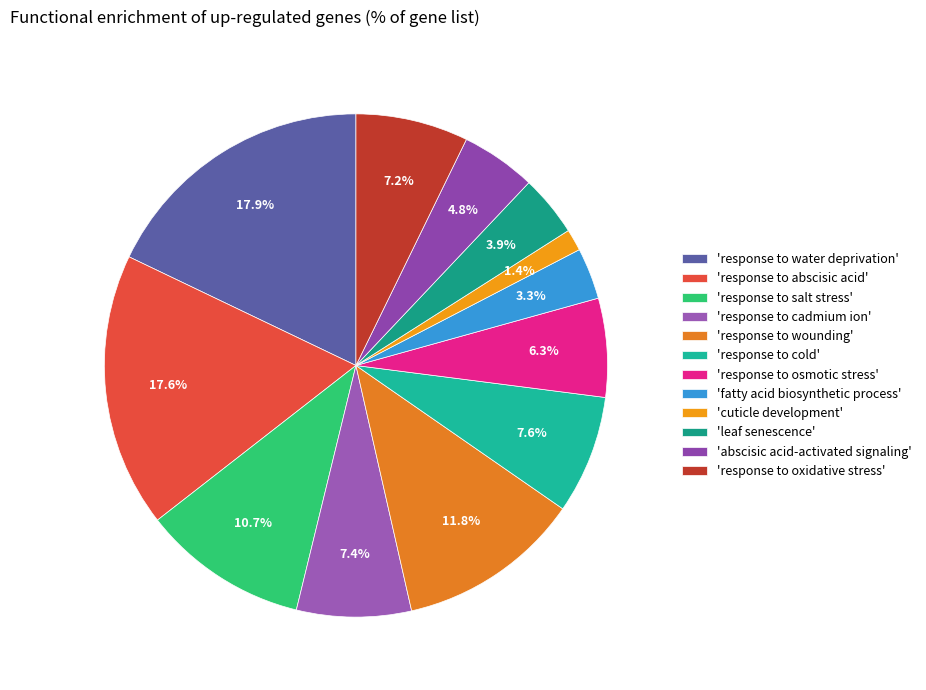

Rank the categories by value from highest to lowest.

GO:0009414~response to water deprivation, GO:0009737~response to abscisic acid, GO:0009611~response to wounding, GO:0009651~response to salt stress, GO:0009409~response to cold, GO:0046686~response to cadmium ion, GO:0006979~response to oxidative stress, GO:0006970~response to osmotic stress, GO:0009738~abscisic acid-activated signaling, GO:0010150~leaf senescence, GO:0006633~fatty acid biosynthetic process, GO:0042335~cuticle development